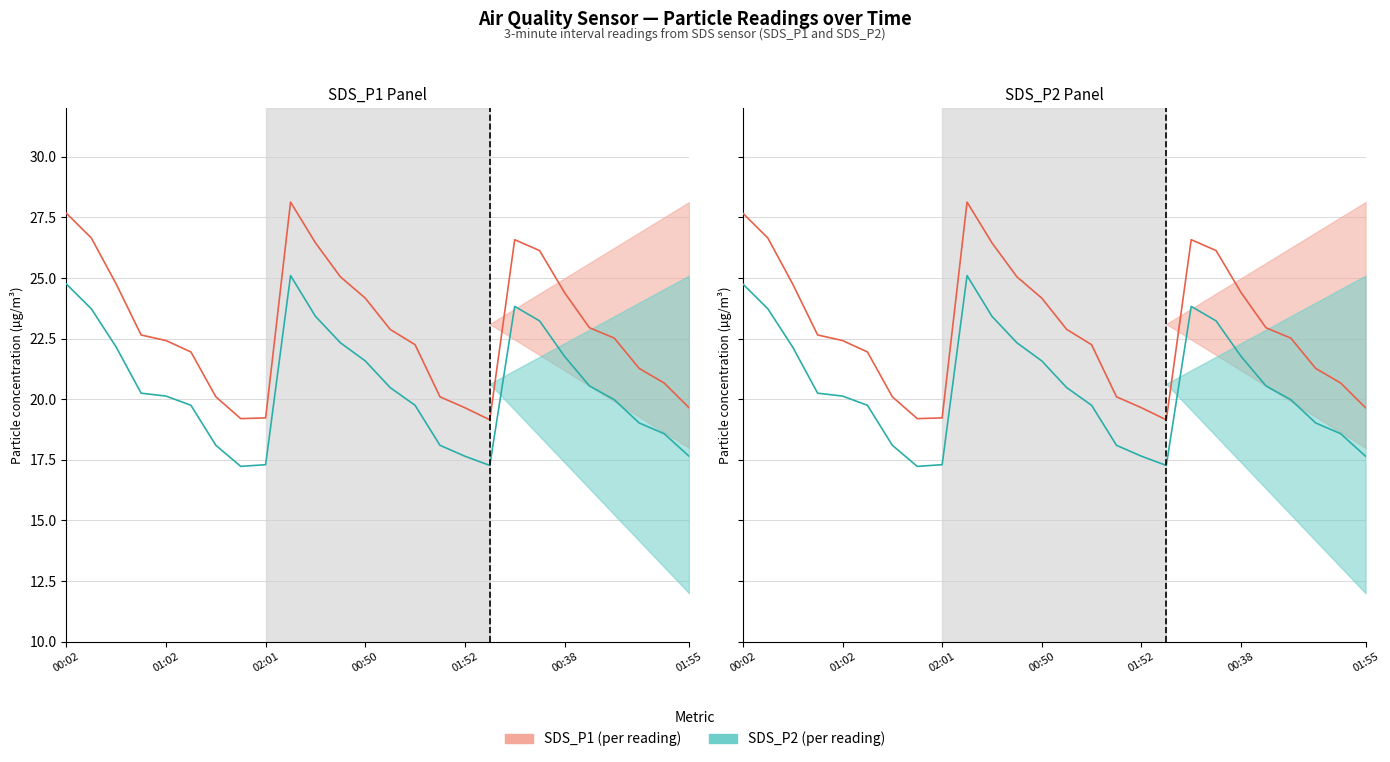

Does the chart have visible grid lines?

Yes